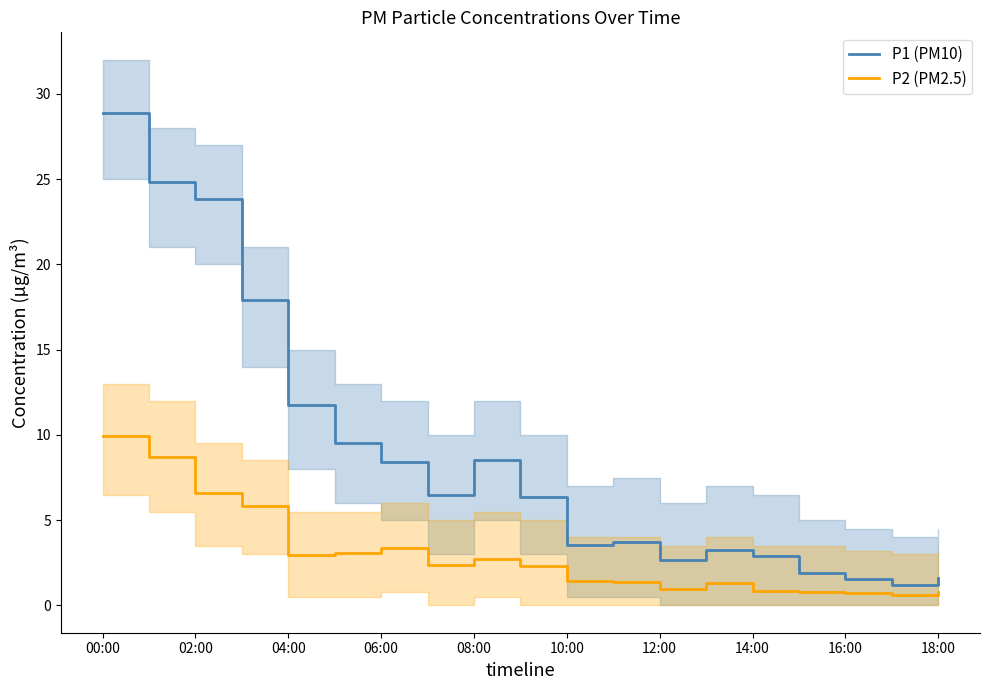

Is it true that P2 (PM2.5) equals 0.8 at 18:00?

True